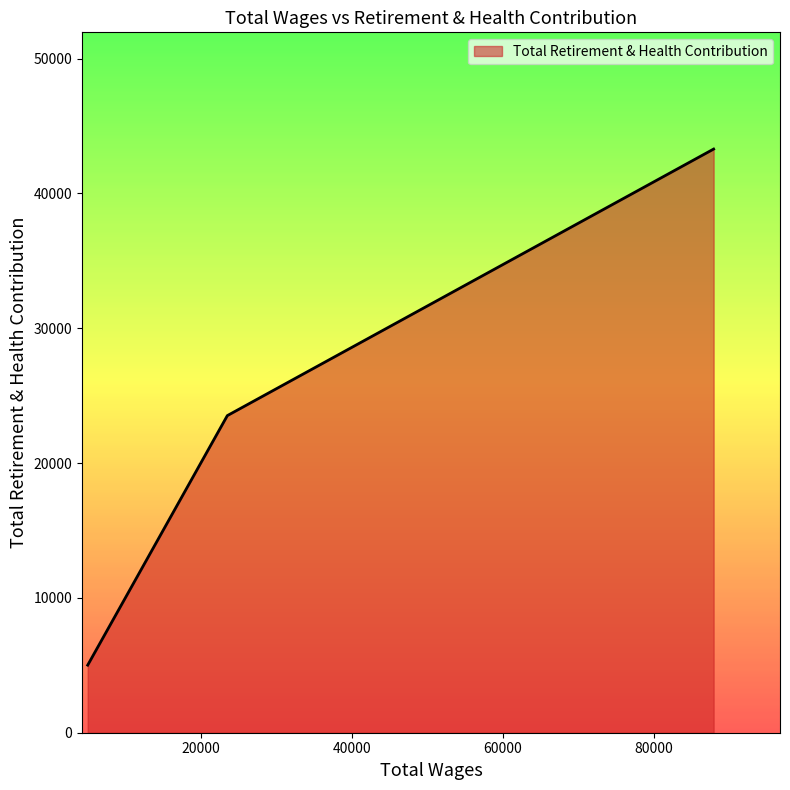

True or false: there are more than 0 points higher than both neighbors.

False